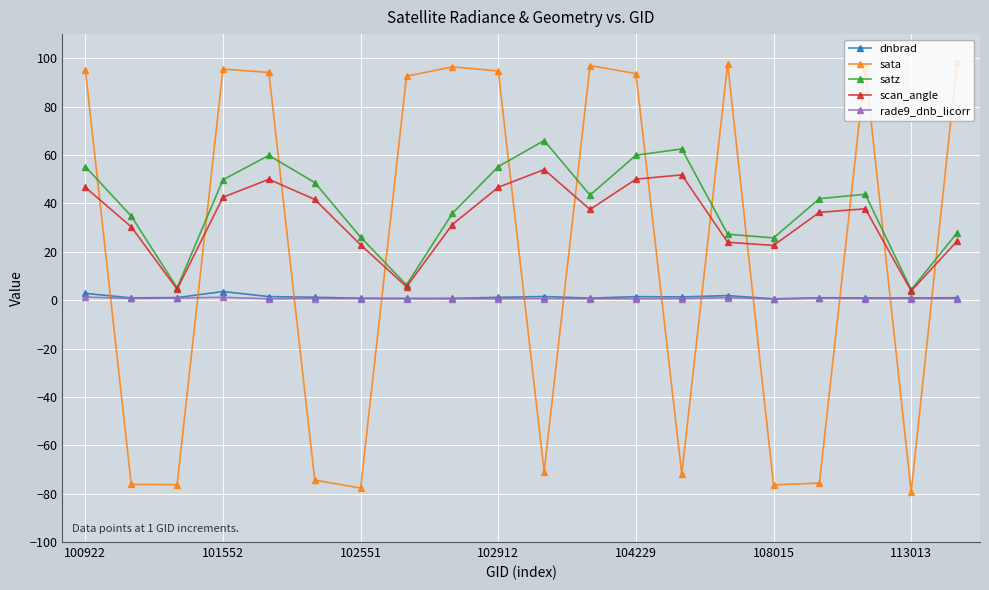

Does the chart have visible grid lines?

Yes